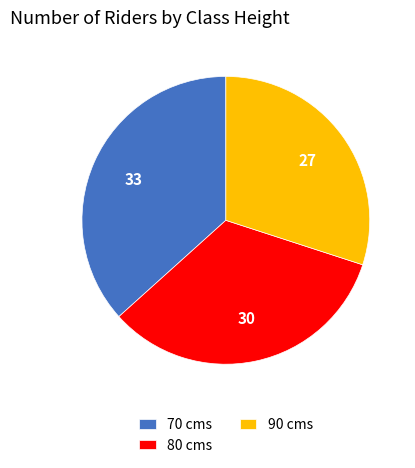

Does any single category account for the majority?

No